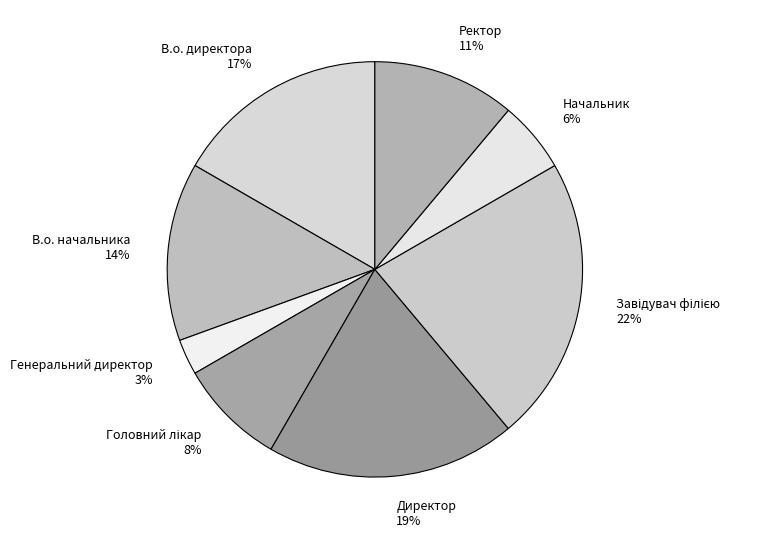

Does any single category account for the majority?

No